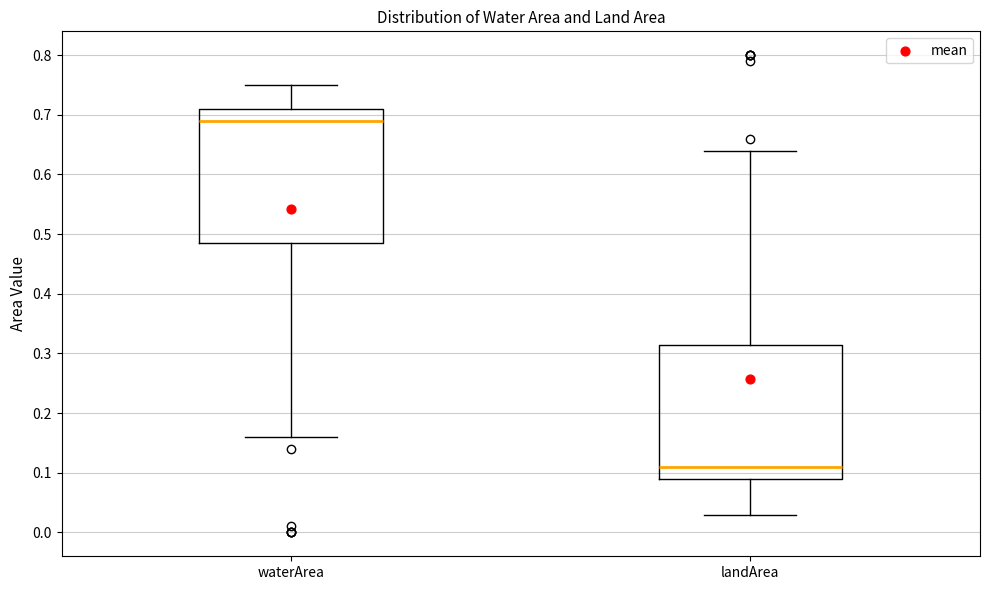

Where is the lower edge of the box for landArea on the y-axis? The values are not printed on the chart, so give them approximately, as read against the axis.

0.09